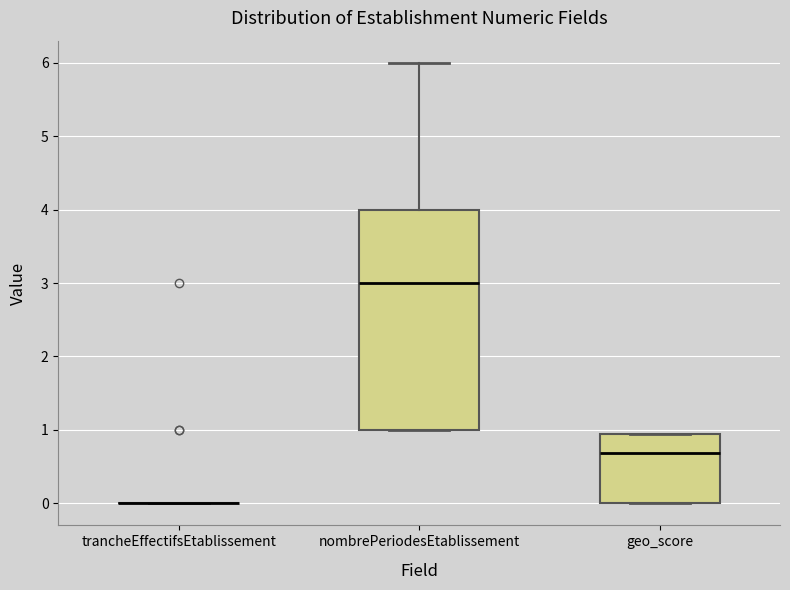

Where does the median line of the box for geo_score sit on the y-axis? The values are not printed on the chart, so give them approximately, as read against the axis.

0.7